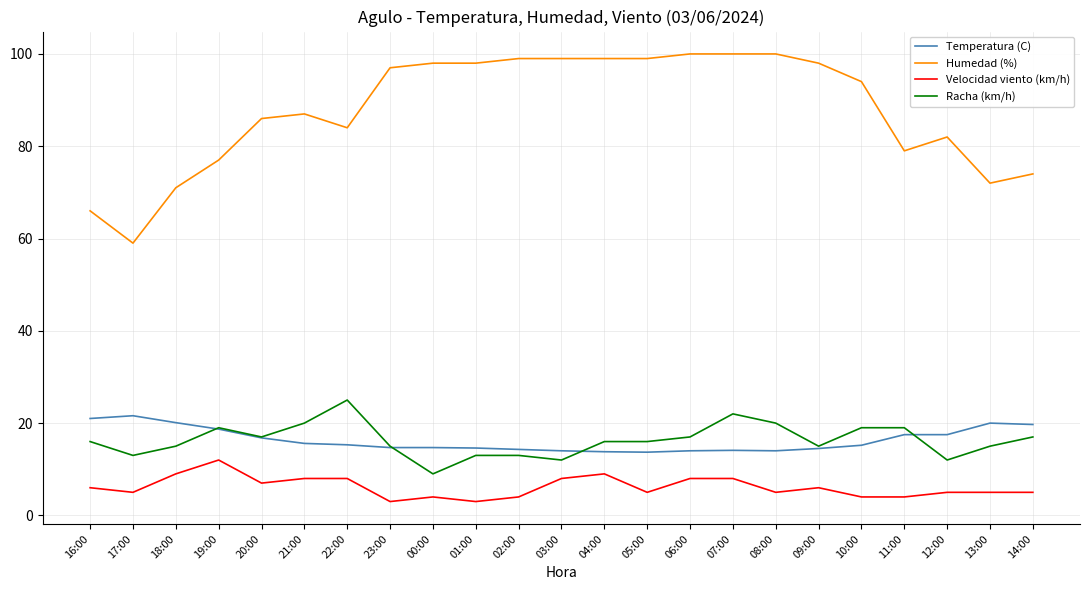

How many series are shown in this chart?

4